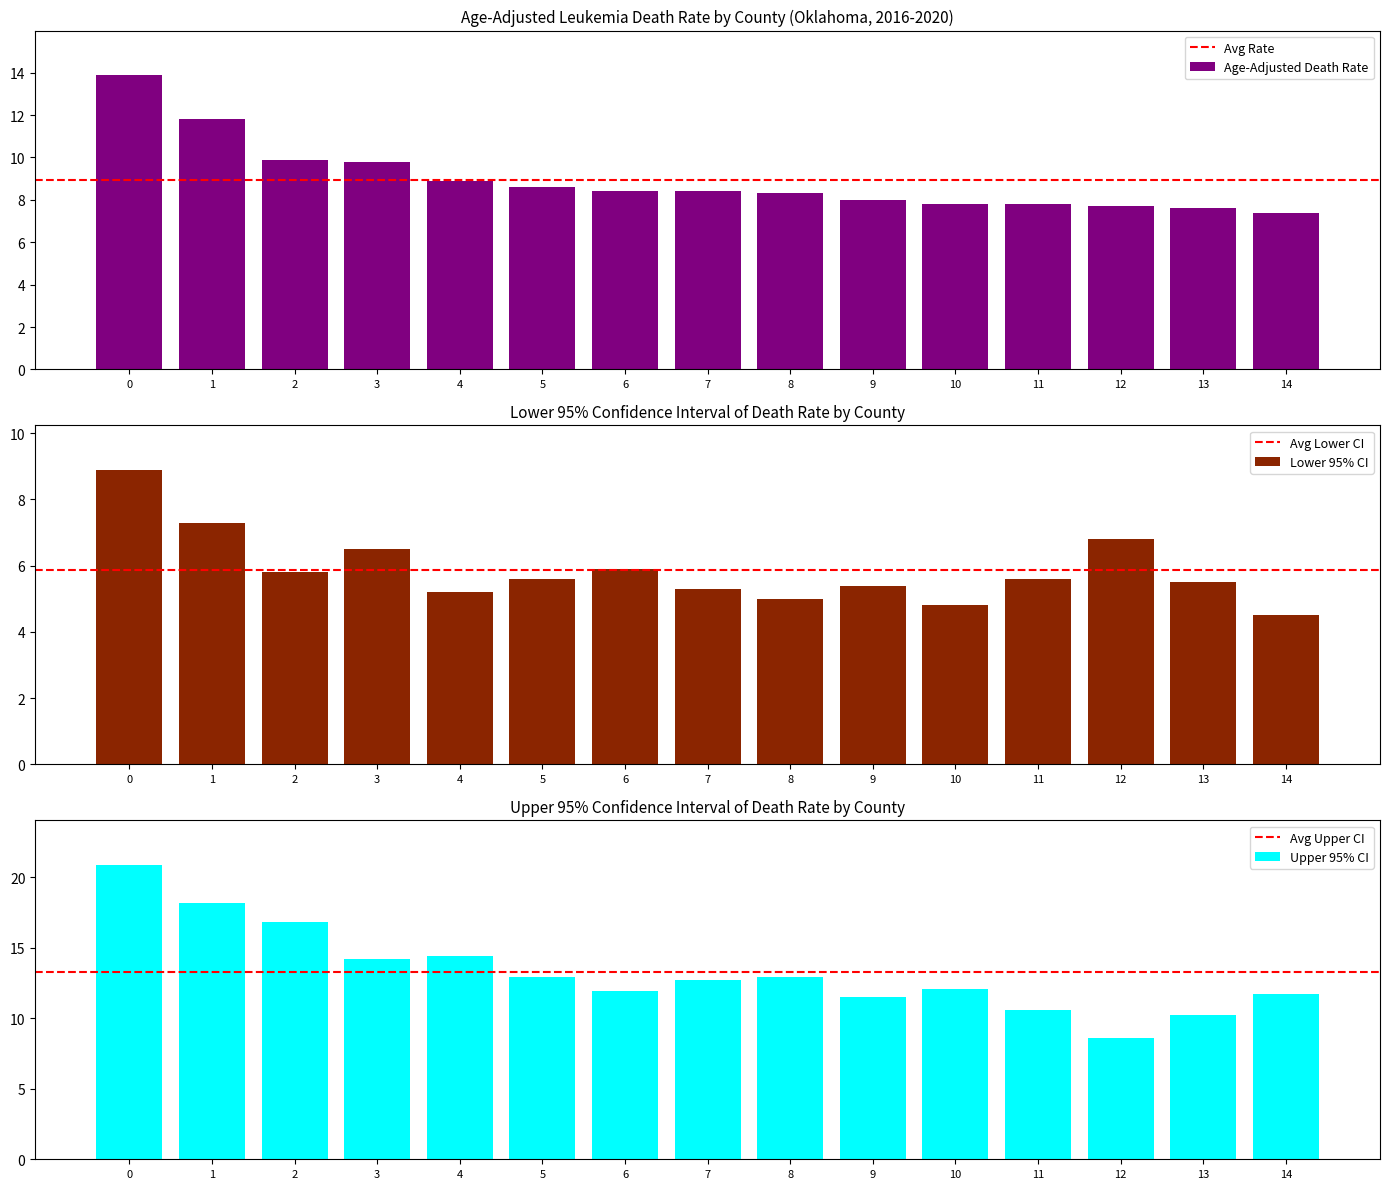

What is the value of the 2nd bar from the left?

11.8